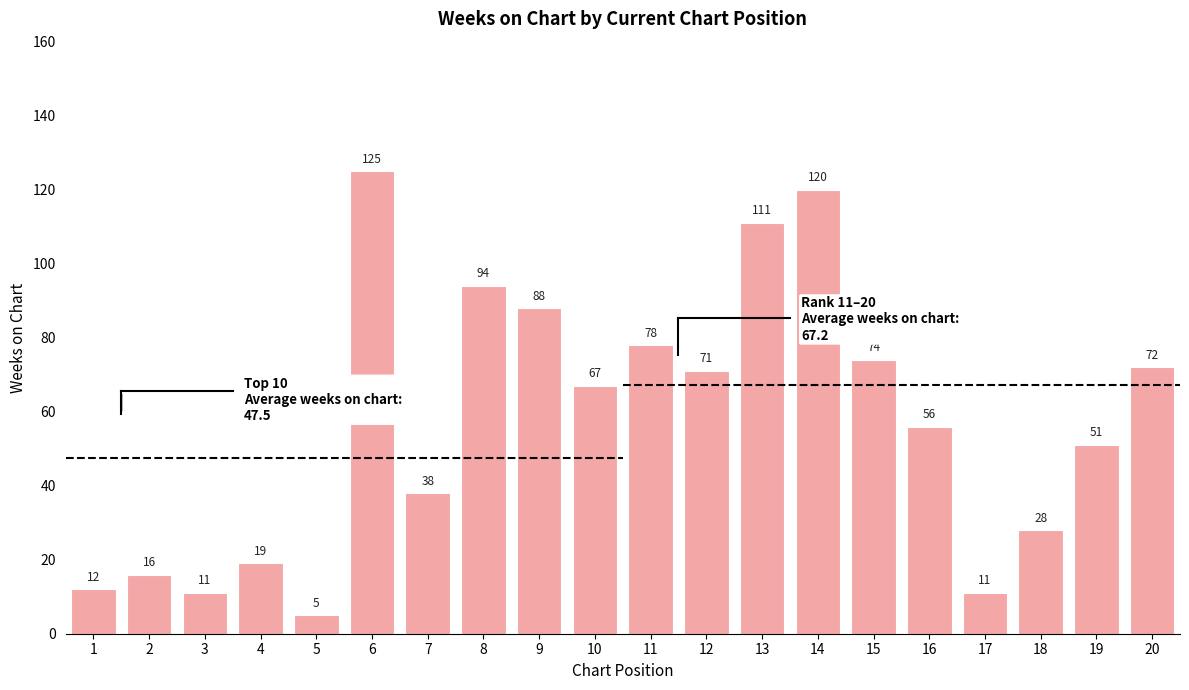

List the labels in order of value, smallest first.

5, 3, 17, 1, 2, 4, 18, 7, 19, 16, 10, 12, 20, 15, 11, 9, 8, 13, 14, 6